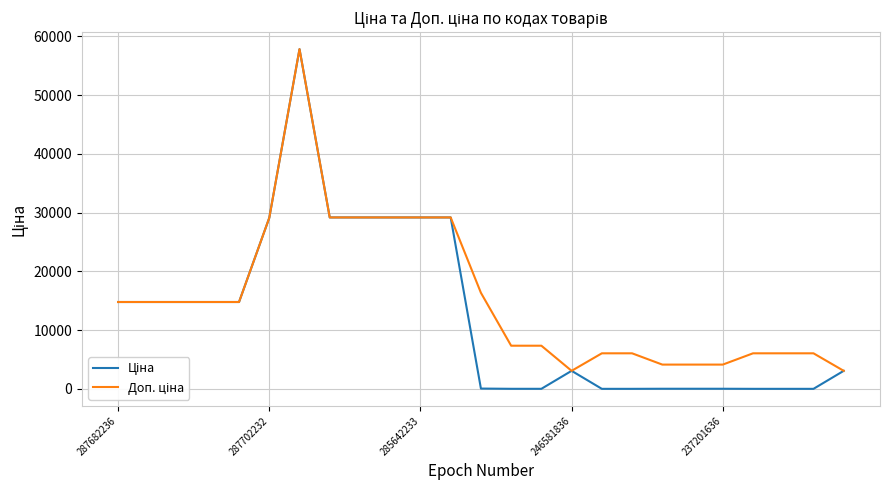

What is the greatest value displayed?

57826.2